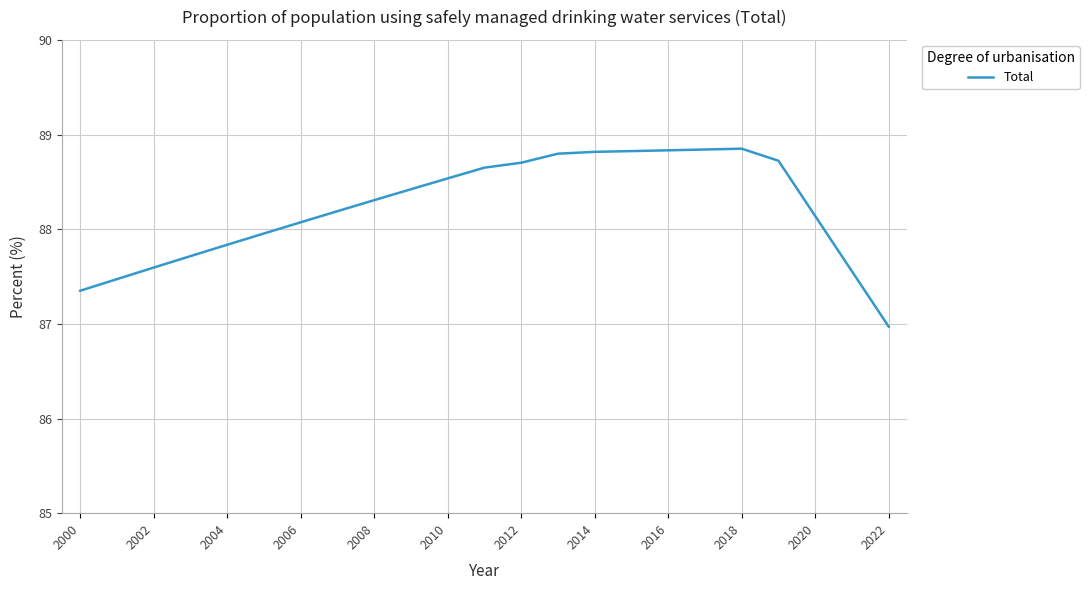

What is the smallest value displayed?

87.0